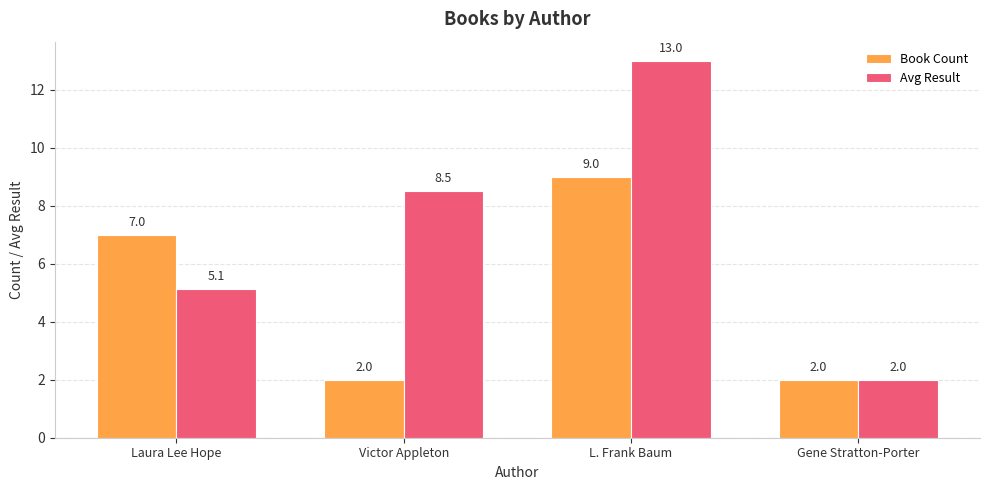

What is the difference between the second highest and minimum values in the Book Count series?

5.0